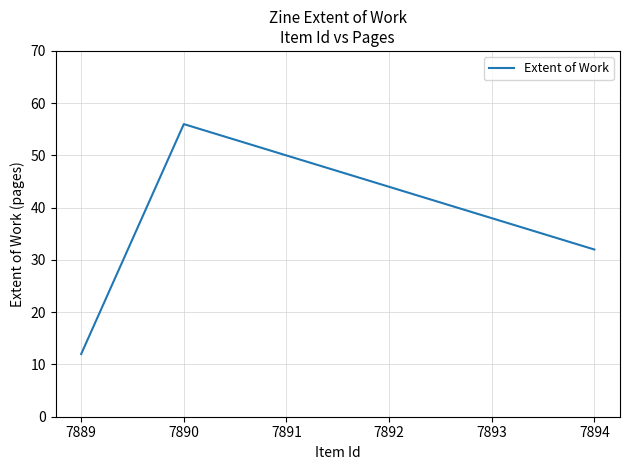

Rank the categories by value from highest to lowest.

7890, 7894, 7889